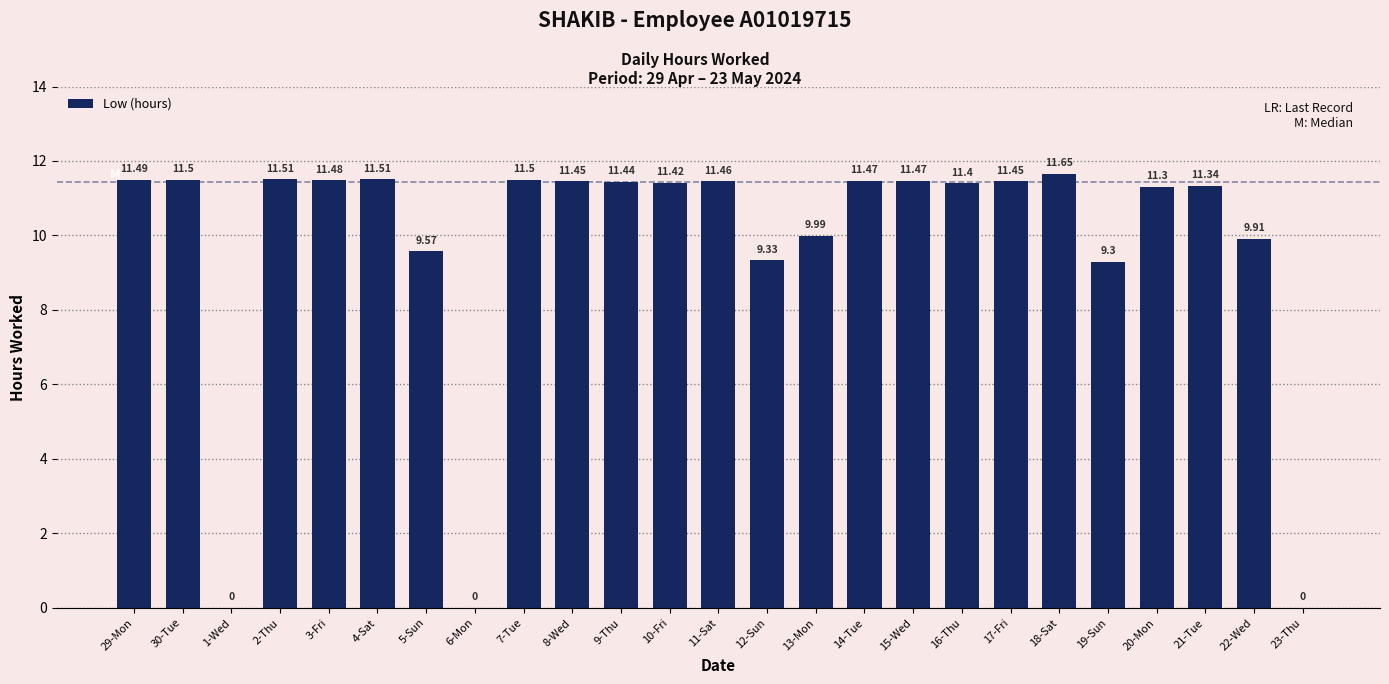

How many values are above zero?

22